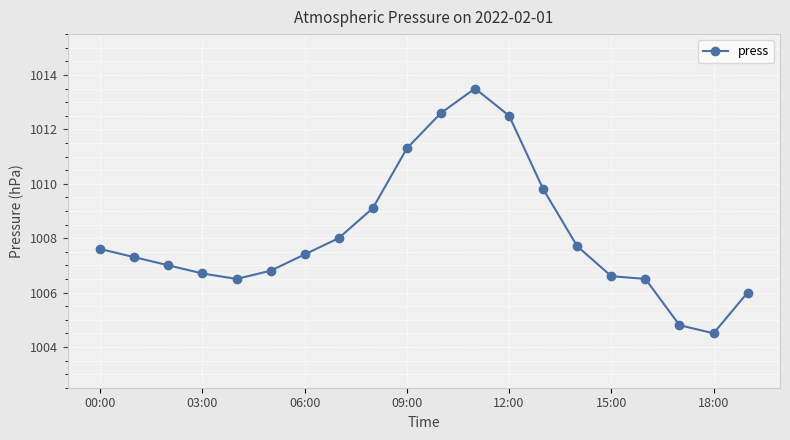

What is the greatest value displayed?

1013.5